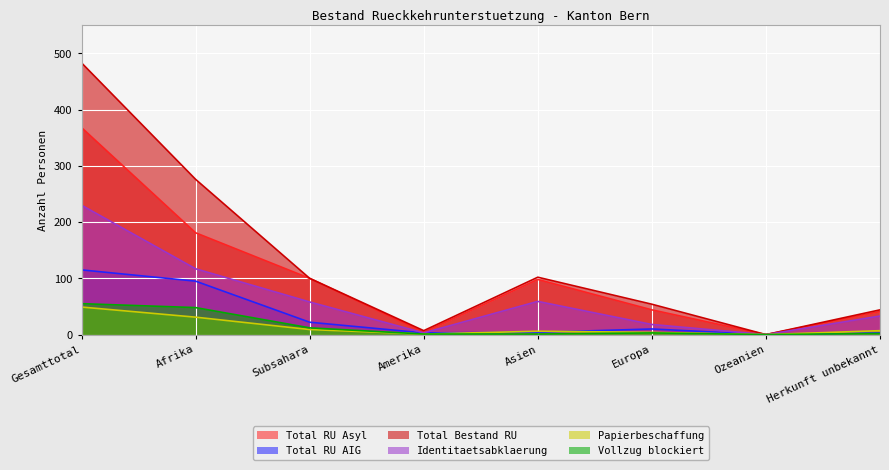

What is the difference between the maximum and minimum values in the Total RU Asyl series?

368